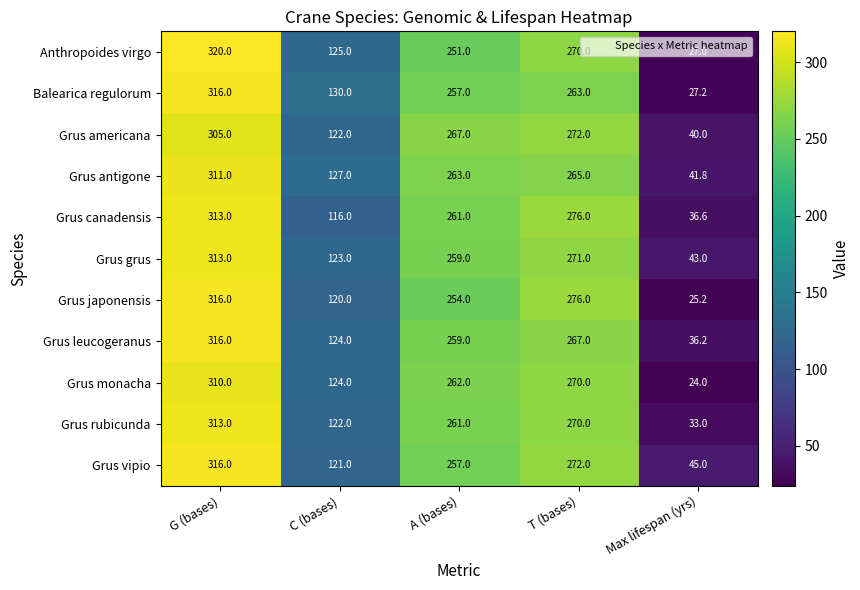

What is the average value of the Grus americana series?

201.2